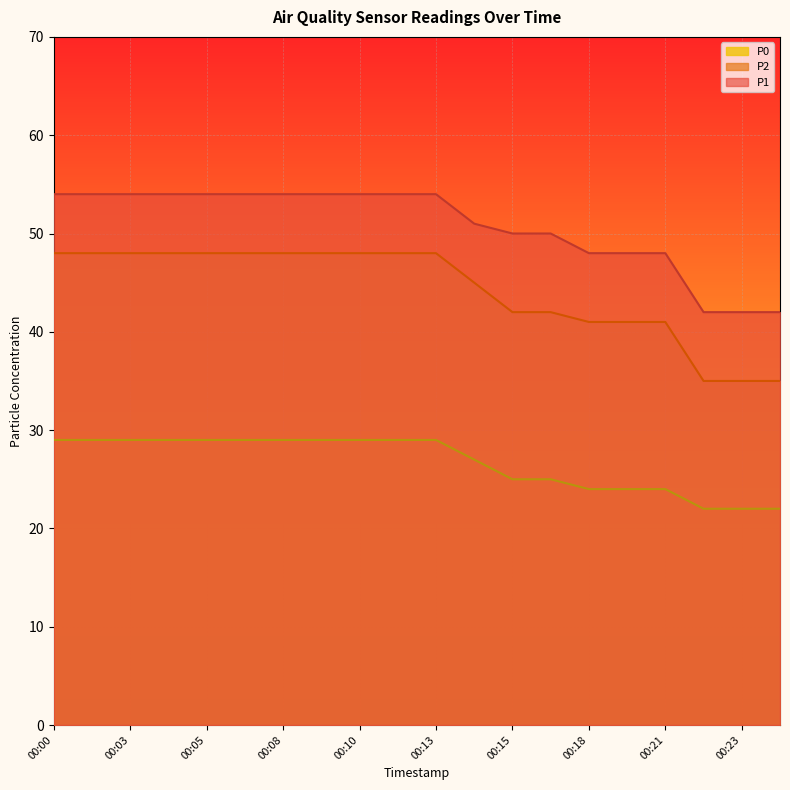

What is the value of the P0 point at the 7th from the left?

29